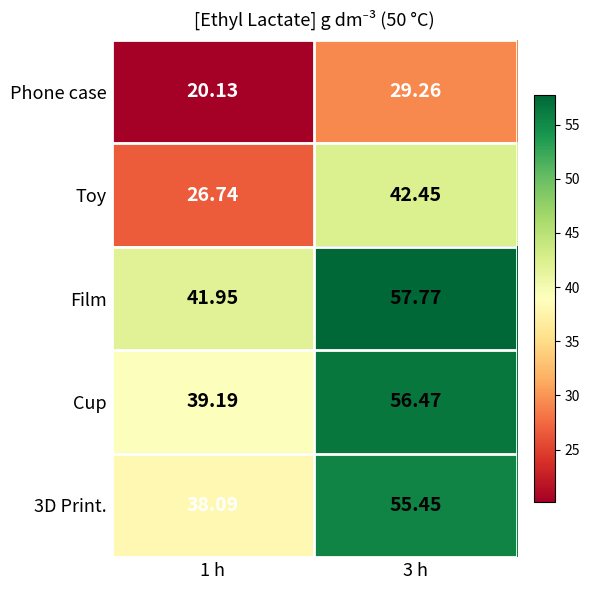

Which series has the largest total across all categories?

Film